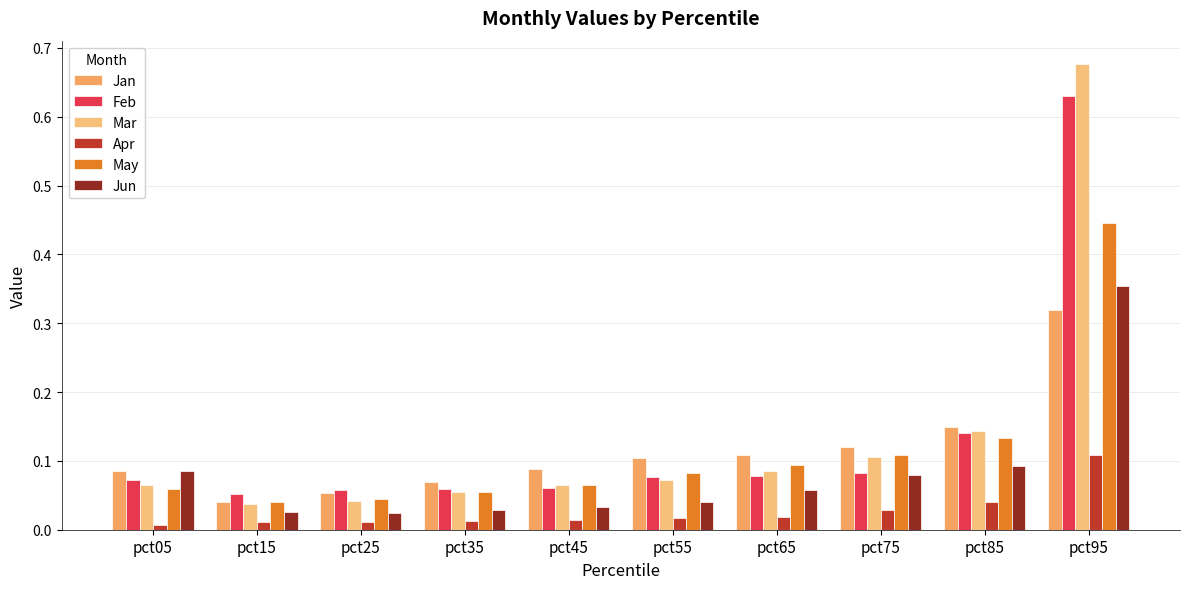

What is the value of the May bar at the 9th from the left?

0.1